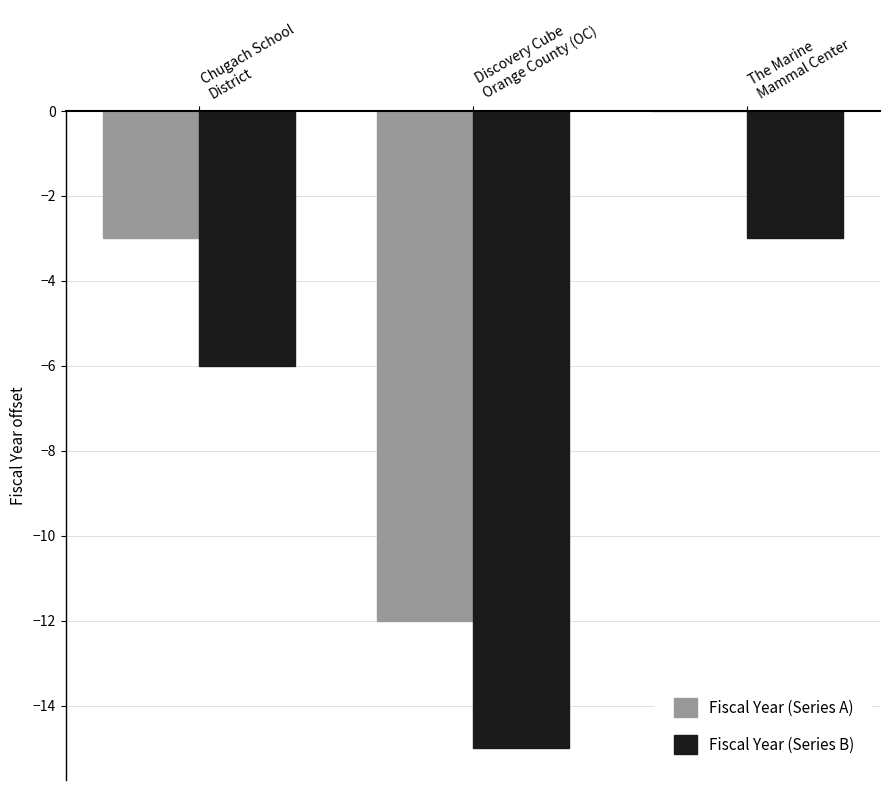

The Fiscal Year (Series A) series shows -12 at Discovery Cube
Orange County (OC). True or false?

True